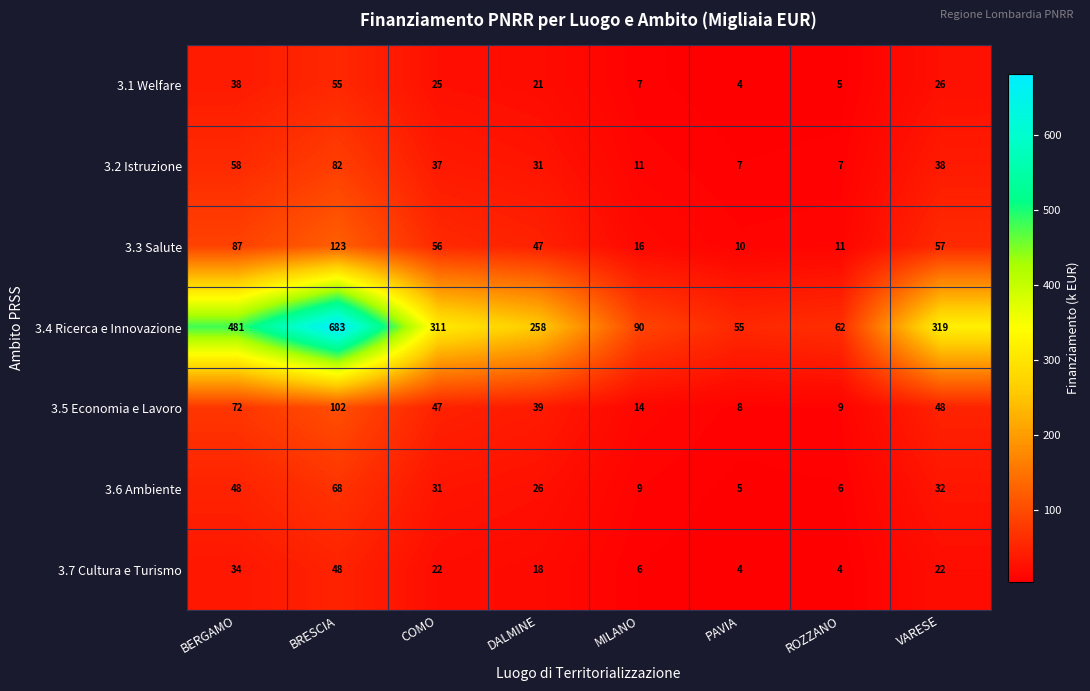

How many series are shown in this chart?

7